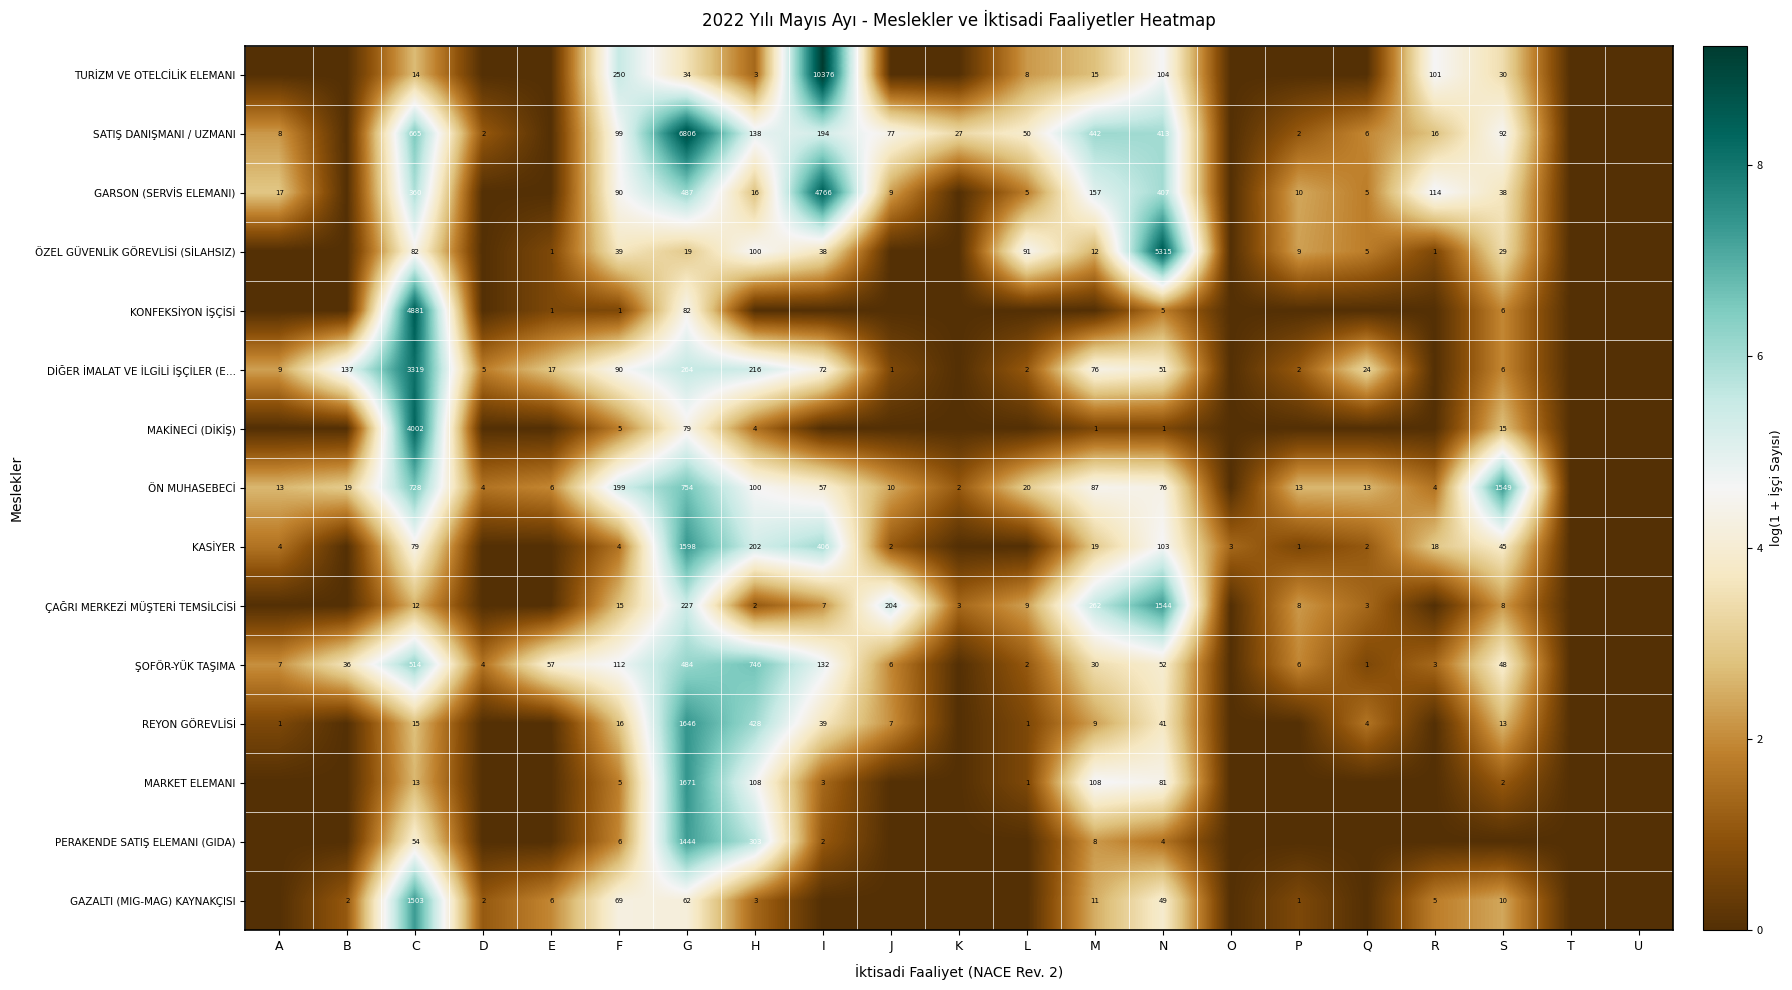

What is the difference between the TURİZM VE OTELCİLİK ELEMANI values at R and G?

67